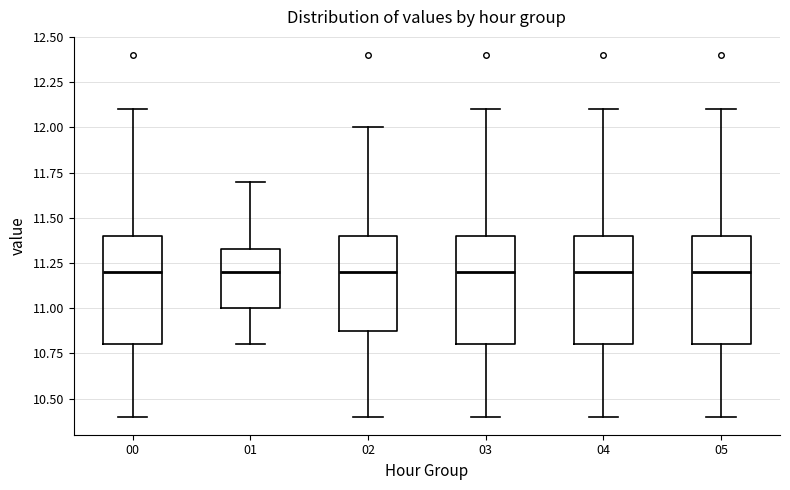

Where is the lower edge of the box at x = 04 on the y-axis? The values are not printed on the chart, so give them approximately, as read against the axis.

10.80